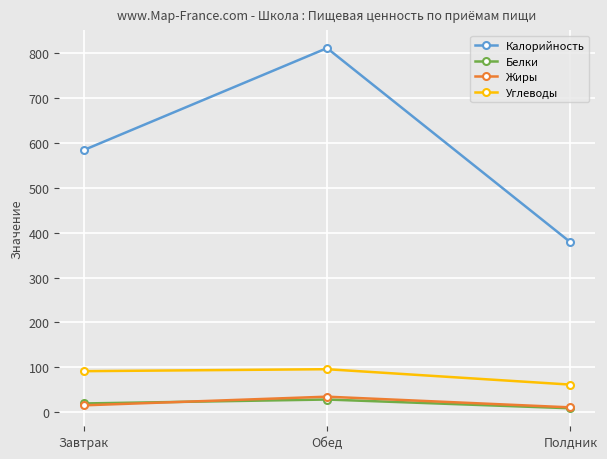

At which label does Жиры first exceed 15?

Завтрак